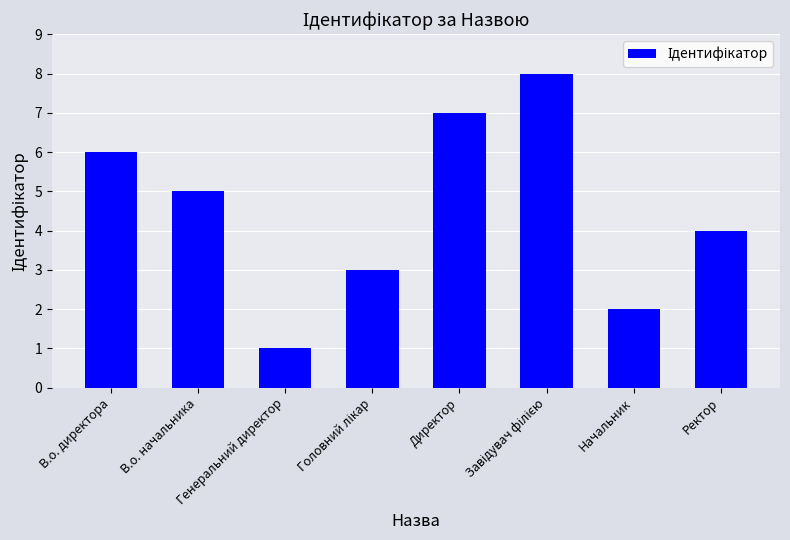

What is the maximum value shown in the chart?

8